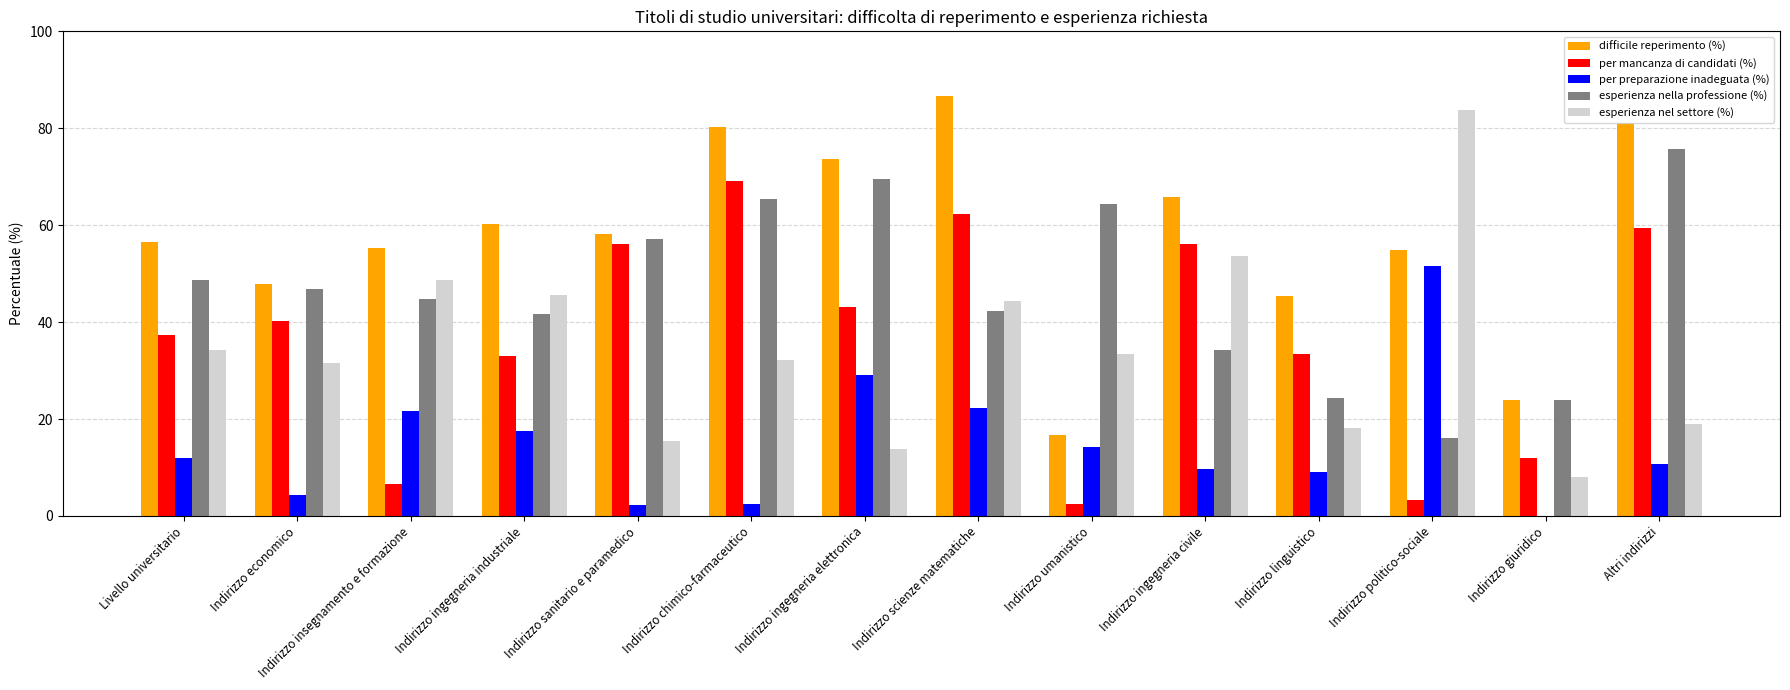

Which series changed the most between Indirizzo economico and Indirizzo politico-sociale?

esperienza nel settore (%)